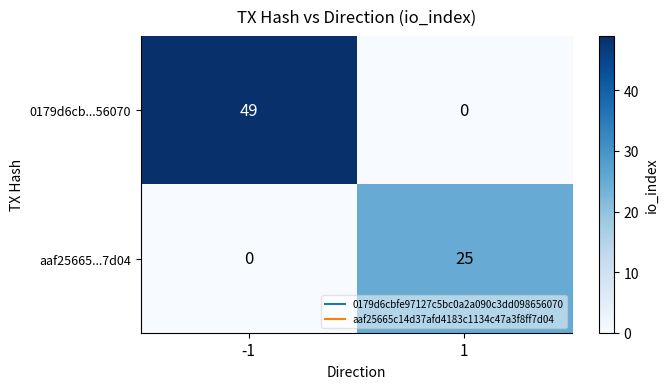

What is the difference between the maximum and minimum values in the aaf25665...7d04 series?

25